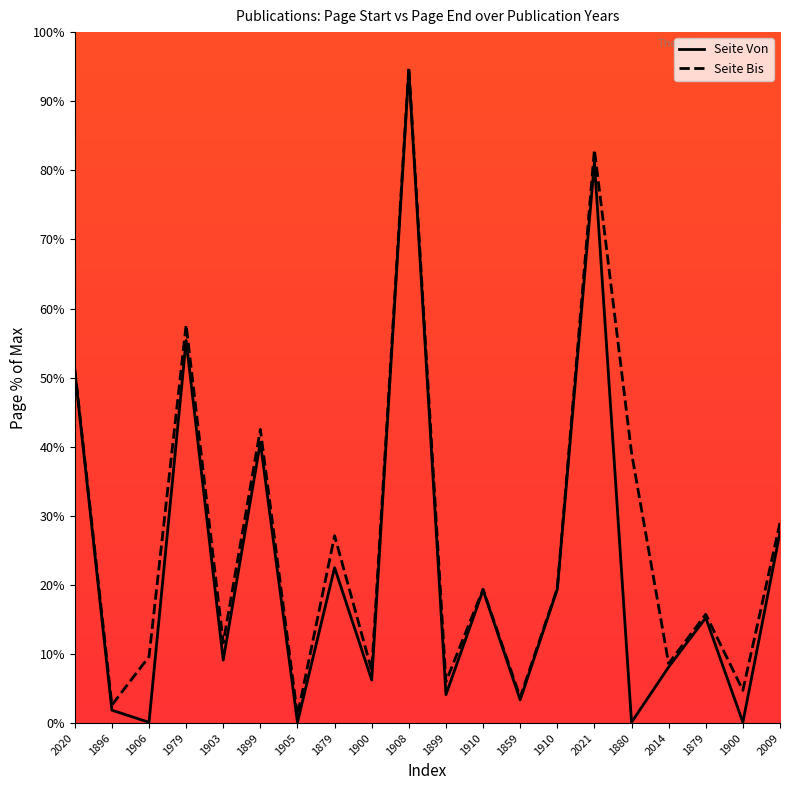

What is the label of the 9th point from the right?

1910